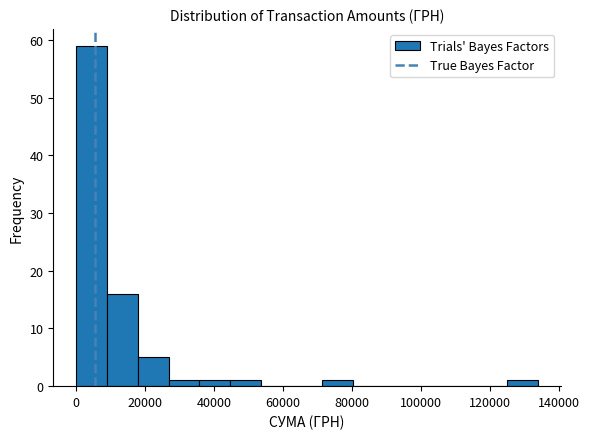

Reading left to right, list every bar in this chart as the range it spans on the x-axis followed by its height. Neither the bar edges nor the heights are printed on the chart, so give them approximately, as read against the axes.

0 to 10000: 59
10000 to 18000: 16
18000 to 26000: 5
26000 to 36000: 1
36000 to 44000: 1
44000 to 54000: 1
54000 to 62000: 0
62000 to 72000: 0
72000 to 80000: 1
80000 to 90000: 0
90000 to 98000: 0
98000 to 108000: 0
108000 to 116000: 0
116000 to 124000: 0
124000 to 134000: 1